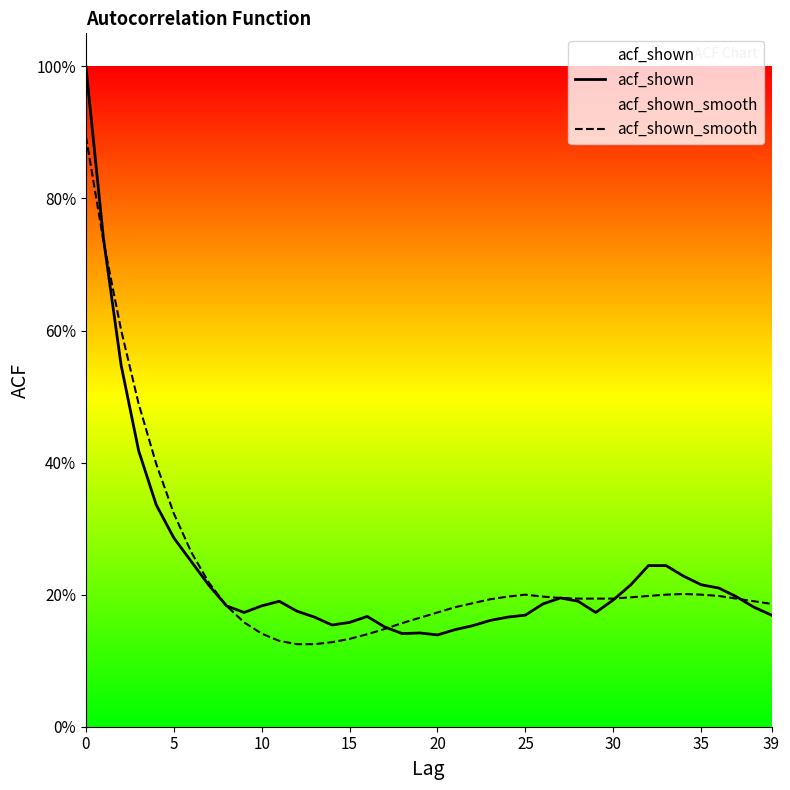

What is the difference between the acf_shown_smooth values at 12 and 22?

0.1